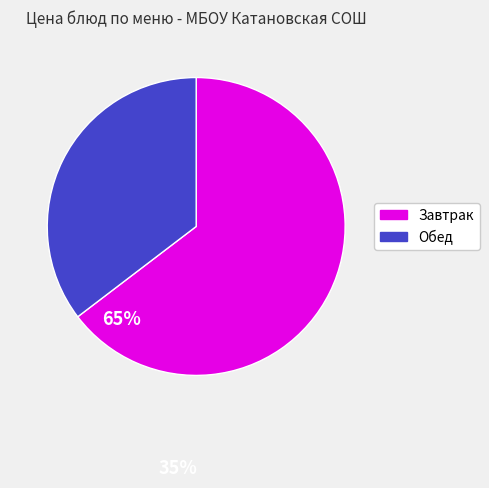

Rank the categories by value from highest to lowest.

Завтрак, Обед